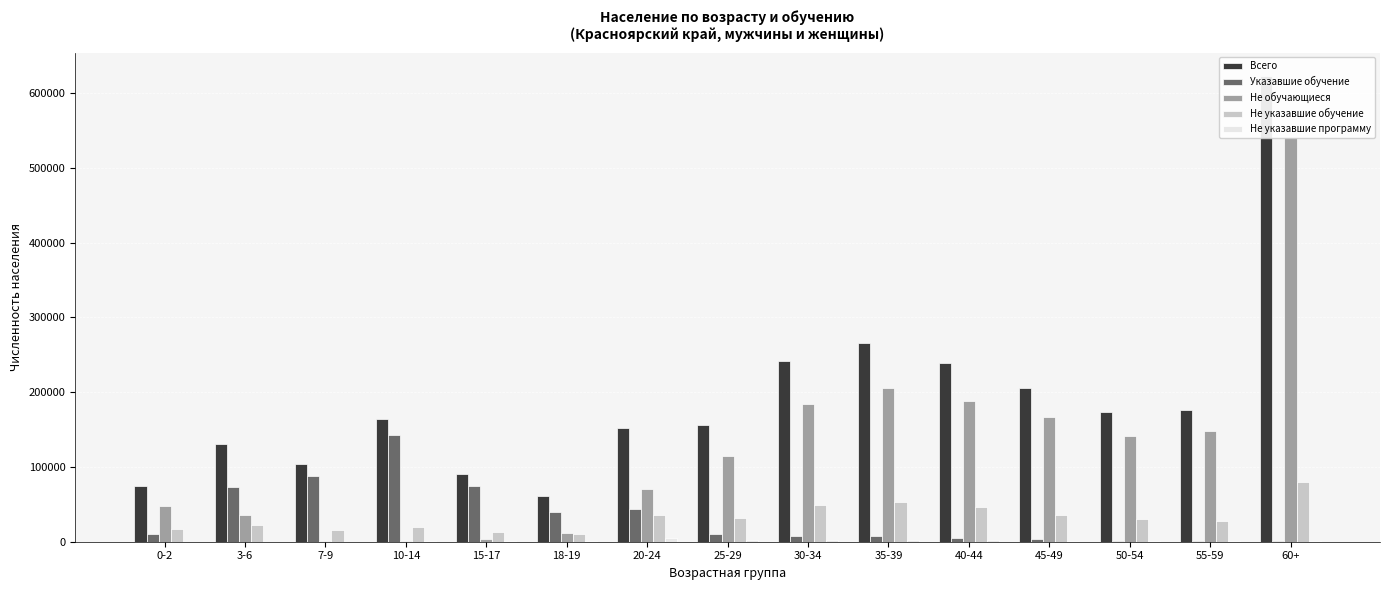

Which series has the largest total across all categories?

Всего